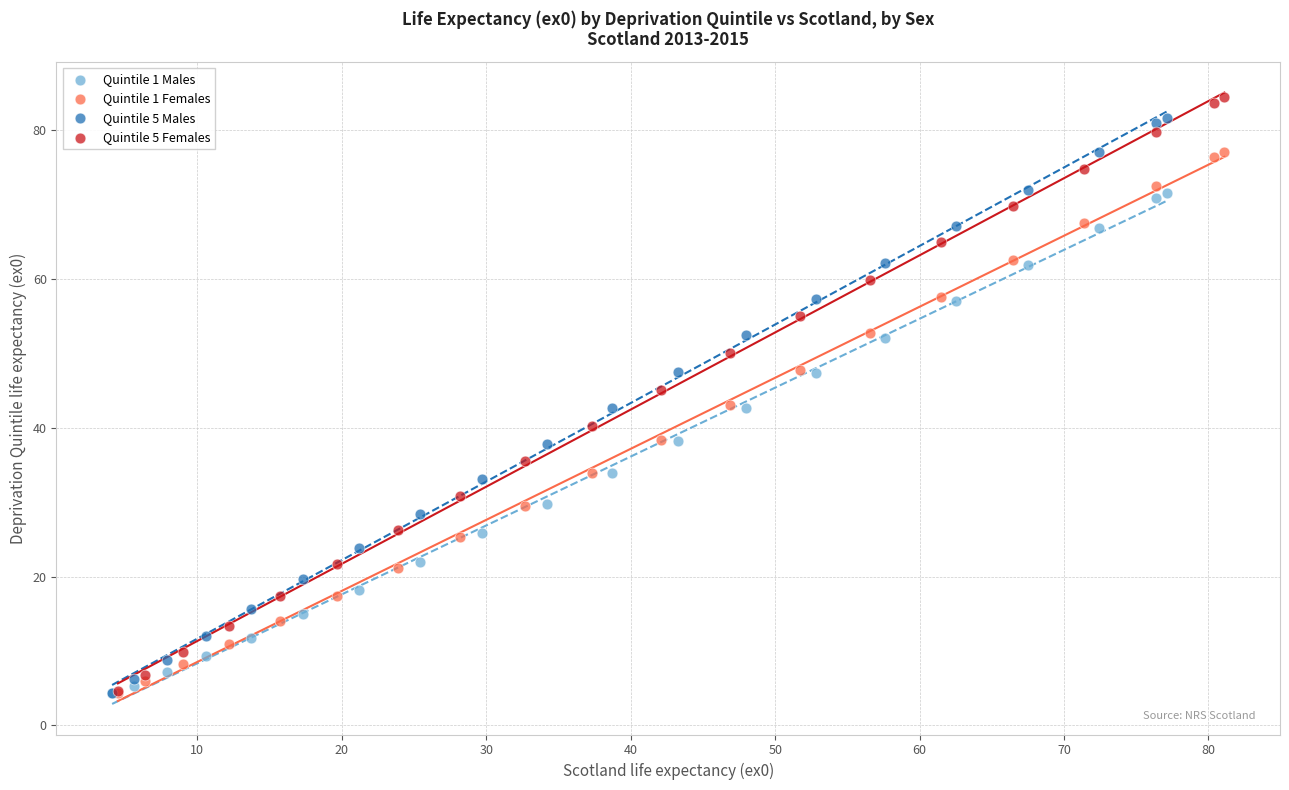

Which series has the widest spread of Y values?

Quintile 5 Females